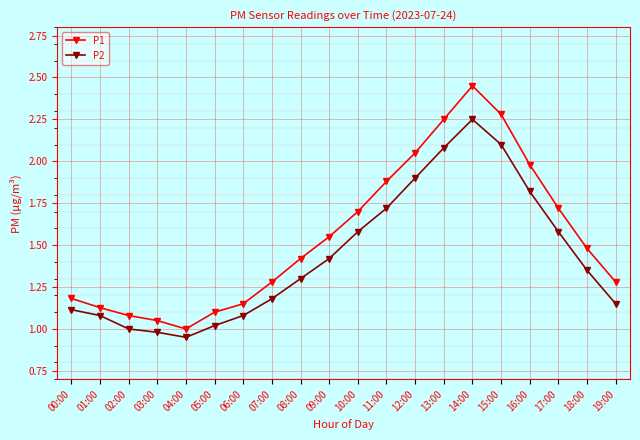

True or false: P2 and P1 intersect in this chart.

False